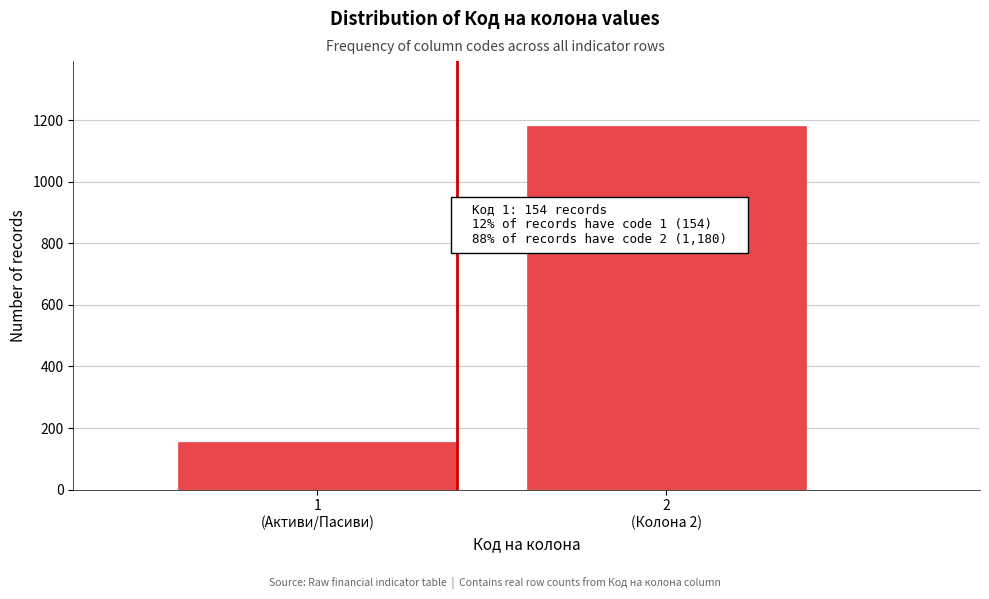

What is the value of the 1st bar from the left?

154